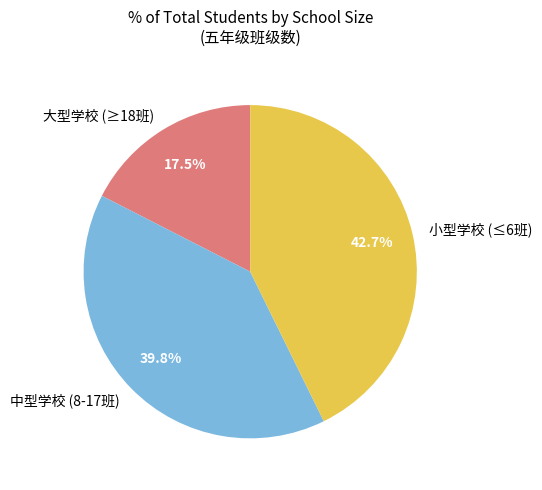

Does any single category account for the majority?

No